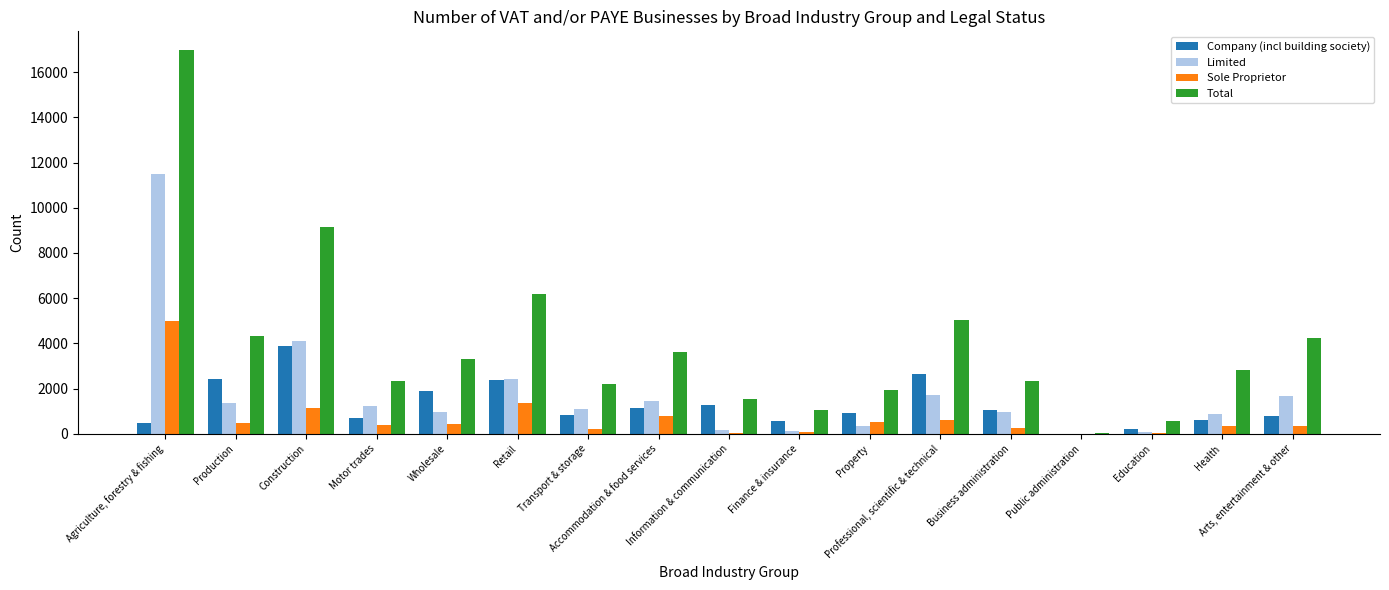

Which series has the largest total across all categories?

Total